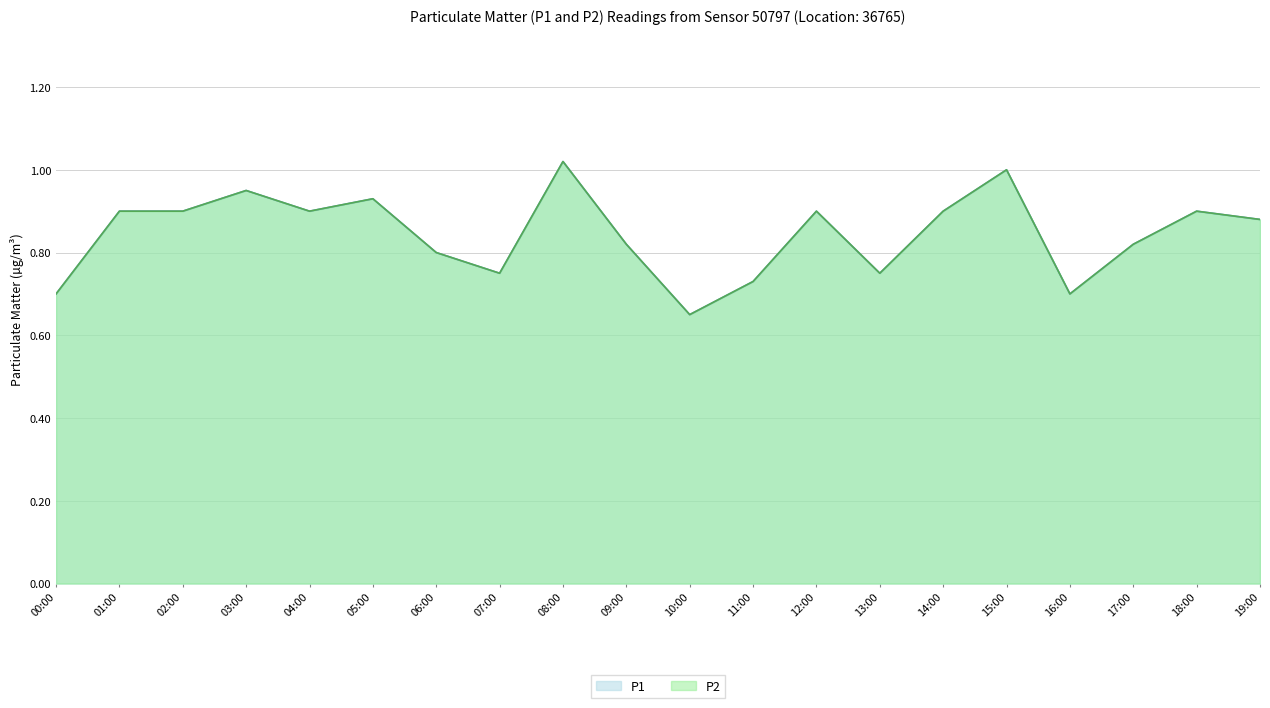

What is the total value across all series at 07:00?

1.5